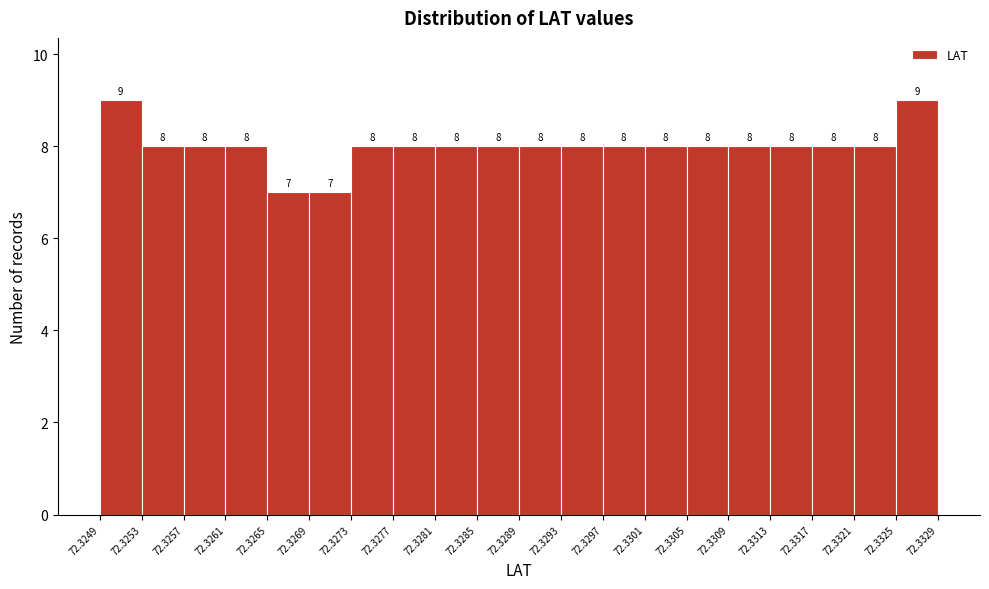

Reading left to right, list every bar in this chart as the range it spans on the x-axis followed by its height.

72.3249 to 72.3253: 9
72.3253 to 72.3257: 8
72.3257 to 72.3261: 8
72.3261 to 72.3265: 8
72.3265 to 72.3269: 7
72.3269 to 72.3273: 7
72.3273 to 72.3277: 8
72.3277 to 72.3281: 8
72.3281 to 72.3285: 8
72.3285 to 72.3289: 8
72.3289 to 72.3293: 8
72.3293 to 72.3297: 8
72.3297 to 72.3301: 8
72.3301 to 72.3305: 8
72.3305 to 72.3309: 8
72.3309 to 72.3313: 8
72.3313 to 72.3317: 8
72.3317 to 72.3321: 8
72.3321 to 72.3325: 8
72.3325 to 72.3329: 9